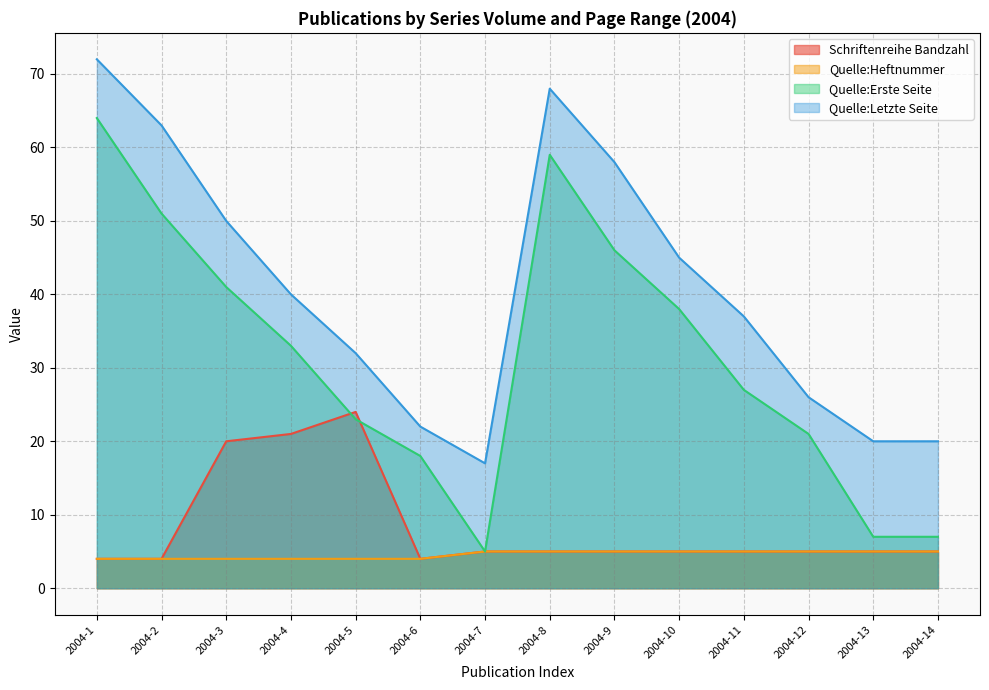

In Quelle:Letzte Seite, how many points are lower than both neighbors (excluding endpoints)?

1